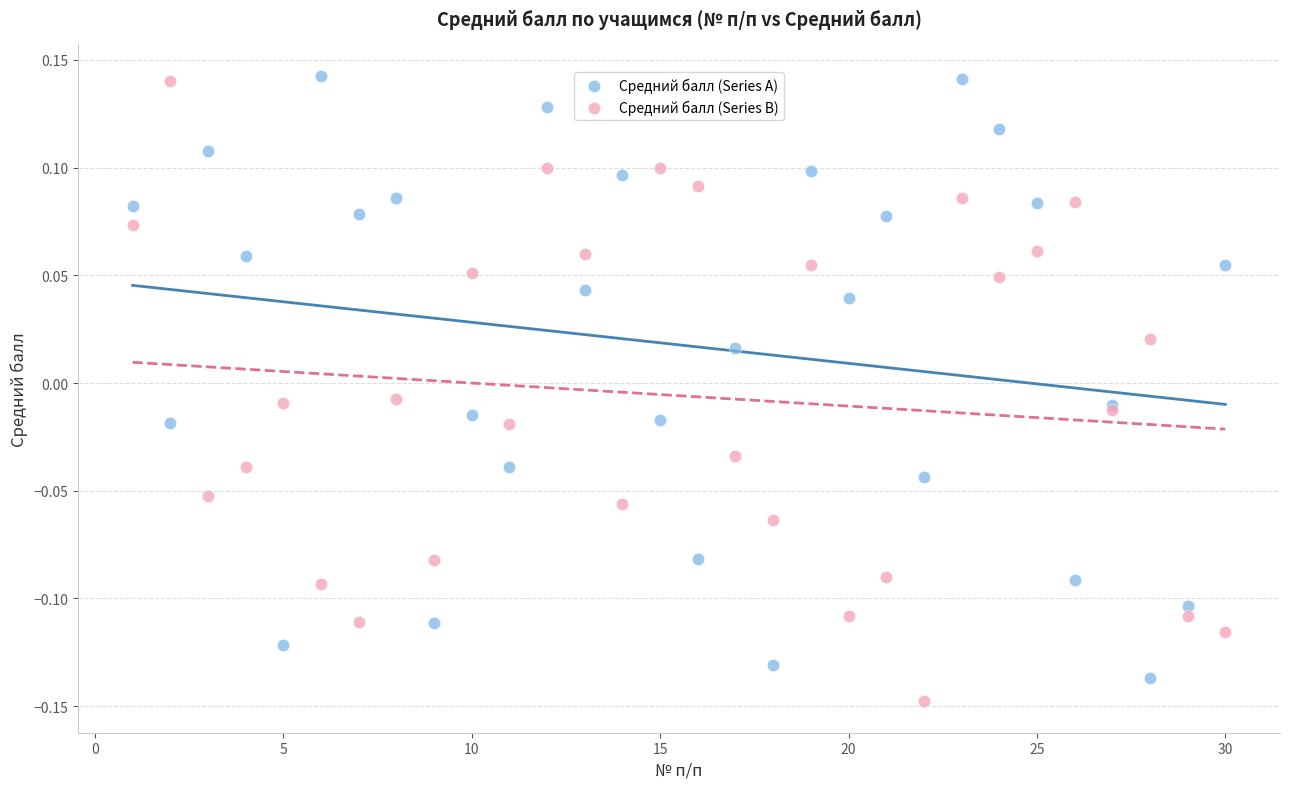

What is the X range (max minus min) for the scatter plot?

29.0